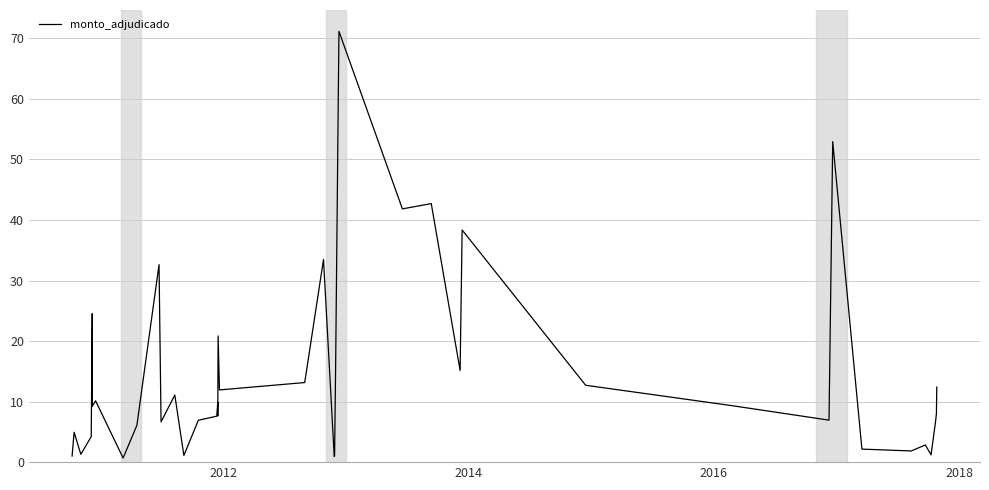

Reading right to left, transcribe all the data shown in this chart.

12.4	8.1	7.0	1.2	2.8	1.8	2.2	53.0	6.9	9.3	12.7	38.4	15.1	42.7	41.8	71.2	15.2	1.1	0.9	33.5	13.1	11.9	20.9	7.6	9.9	7.6	6.9	1.1	11.1	6.7	32.6	6.1	0.7	10.1	9.2	24.5	4.2	1.3	4.9	1.0